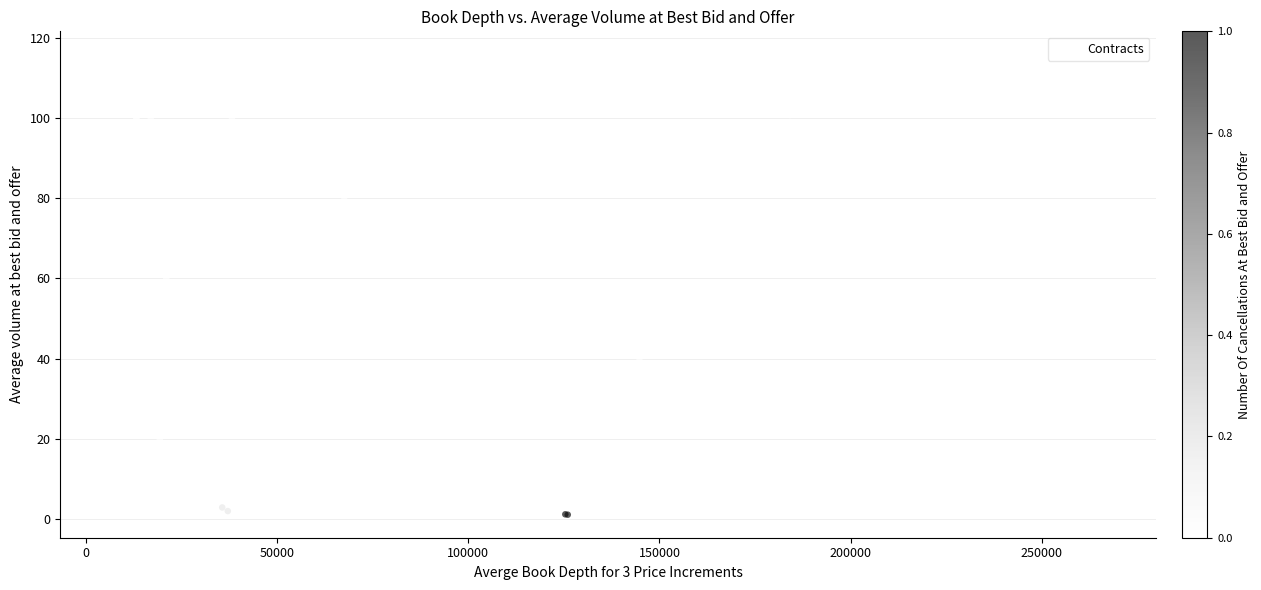

What Y value in the scatter plot is closest to 58?

60.0